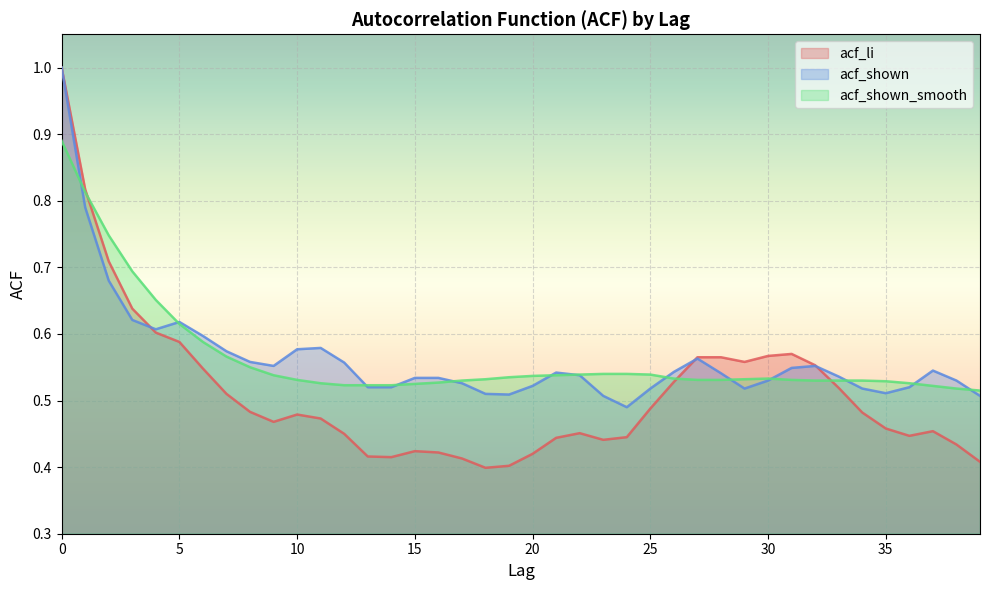

True or false: acf_li and acf_shown_smooth cross at least once.

True